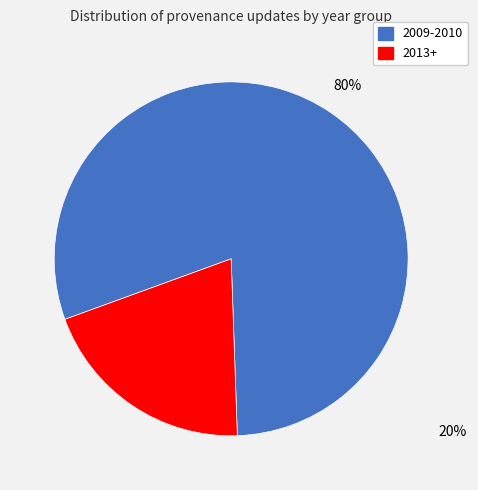

Which has a higher value, 2009-2010 or 2013+?

2009-2010